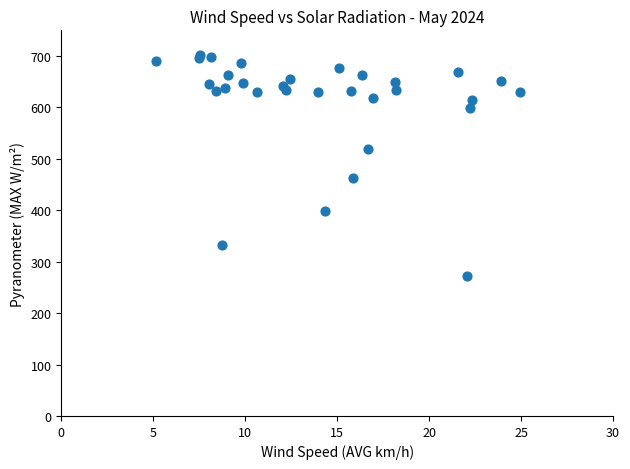

What Y value in the scatter plot is closest to 487?

462.4